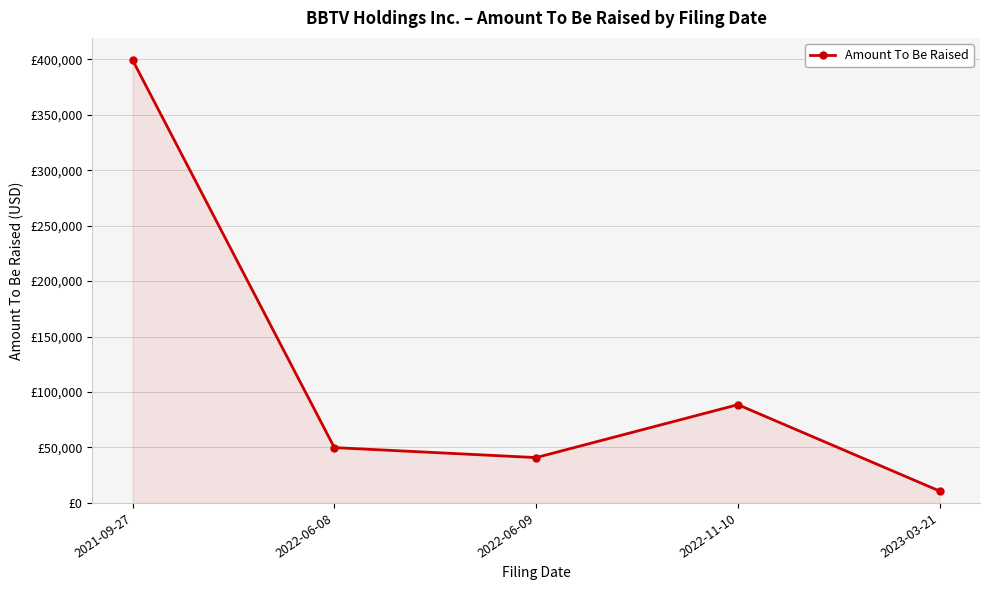

At which label does the data first exceed 49897?

2021-09-27